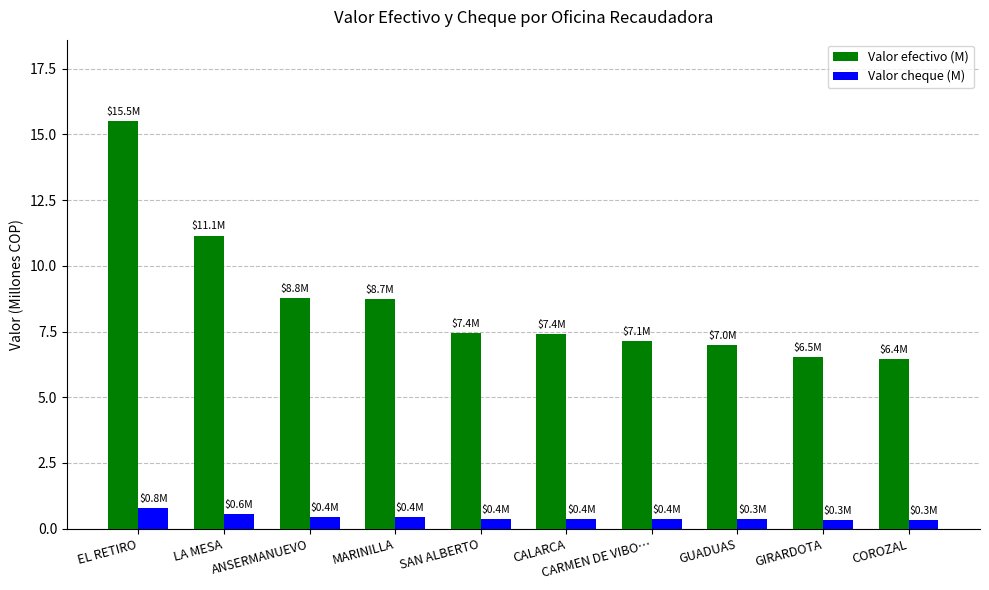

Which series has the largest total across all categories?

Valor efectivo (M)